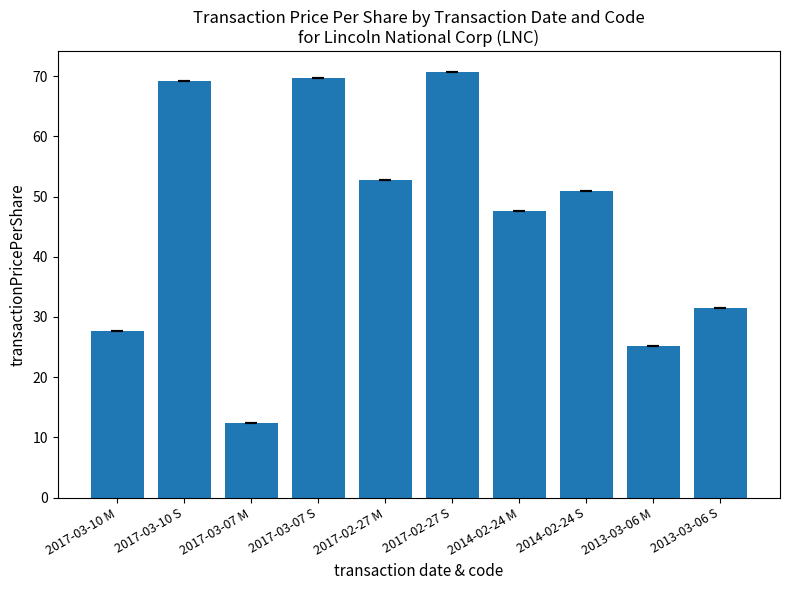

What is the label of the 2nd bar from the right?

2013-03-06 M